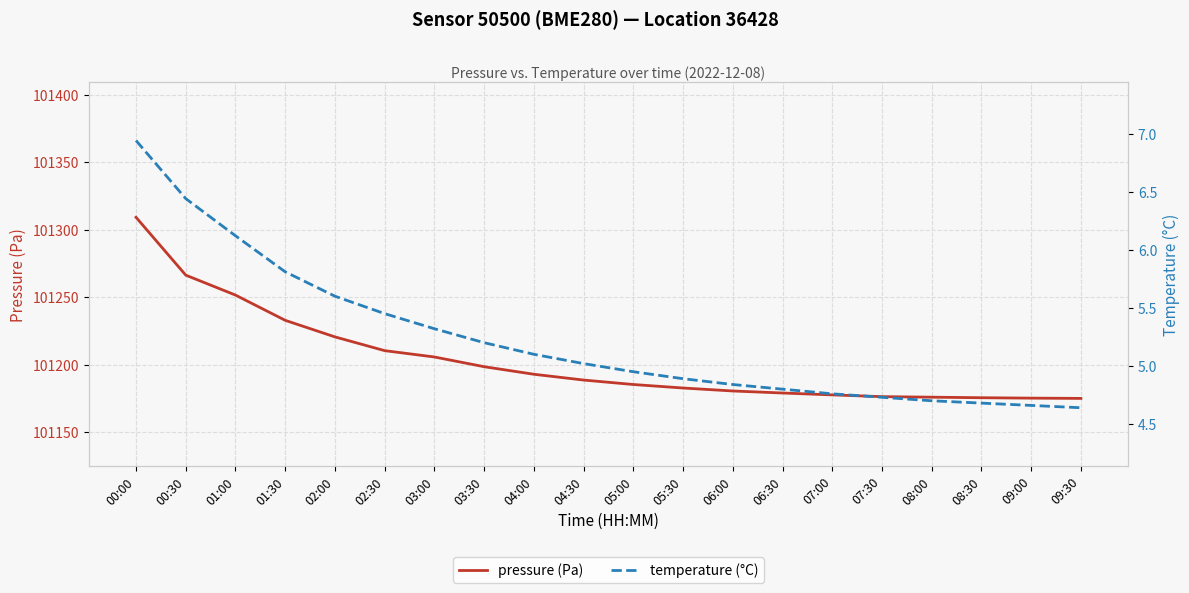

Which series has the widest spread of values?

pressure (Pa)